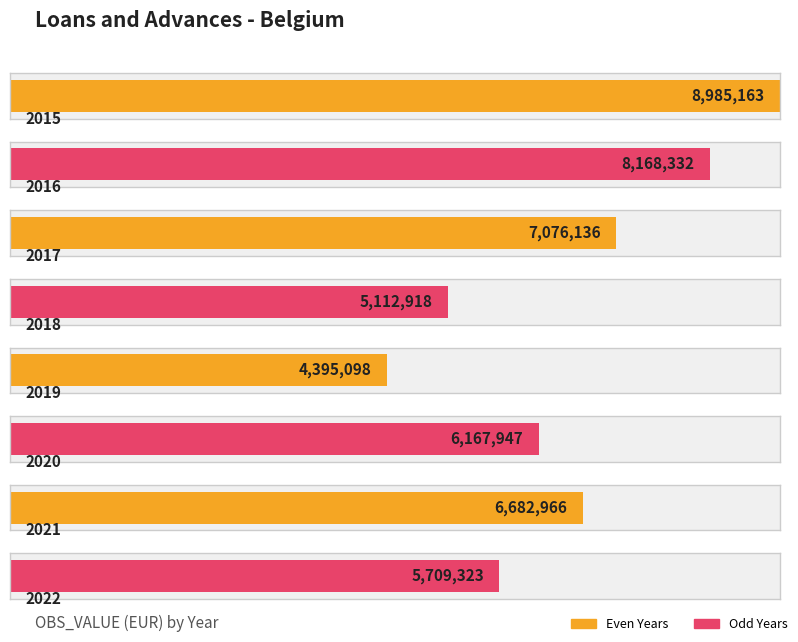

How many bars are there in total?

8